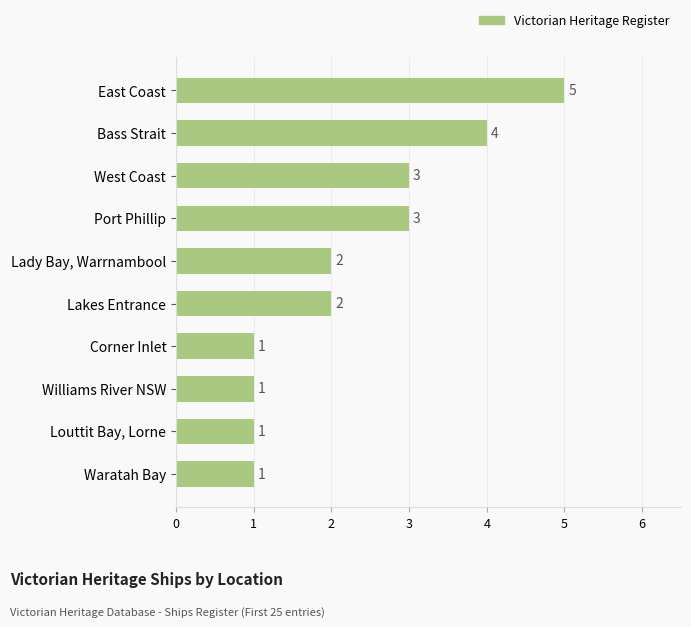

Reading bottom to top, what are all the values shown in this chart?

Waratah Bay=1	Louttit Bay, Lorne=1	Williams River NSW=1	Corner Inlet=1	Lakes Entrance=2	Lady Bay, Warrnambool=2	Port Phillip=3	West Coast=3	Bass Strait=4	East Coast=5